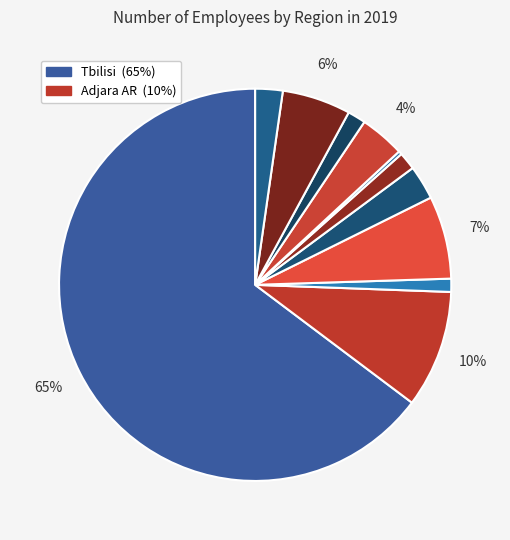

Rank the categories by value from highest to lowest.

Tbilisi, Adjara AR, Imereti, Kvemo Kartli, Samegrelo-Zemo Svaneti, Kakheti, Shida Kartli, Samtskhe-Javakheti, Mtskheta-Mtianeti, Guria, Racha-Lechkhumi and Kvemo Svaneti